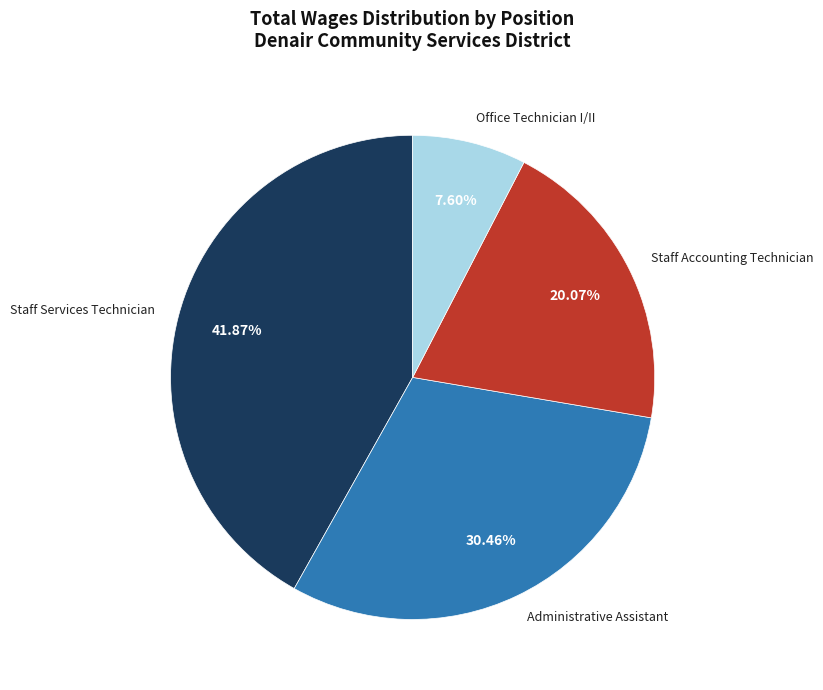

Rank the categories by value from lowest to highest.

Office Technician I/II, Staff Accounting Technician, Administrative Assistant, Staff Services Technician